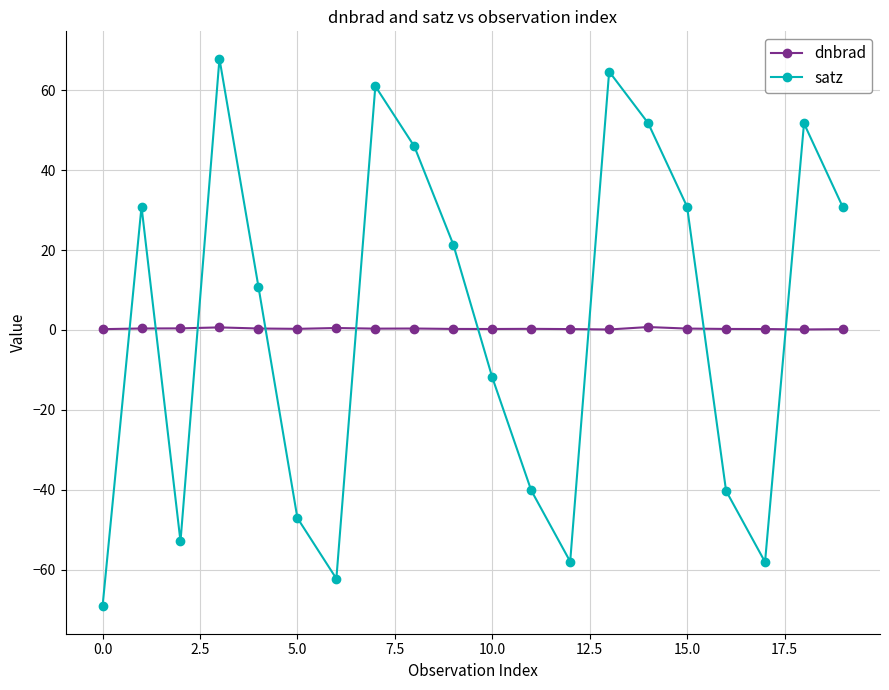

True or false: dnbrad has more than 0 points higher than both neighbors.

True